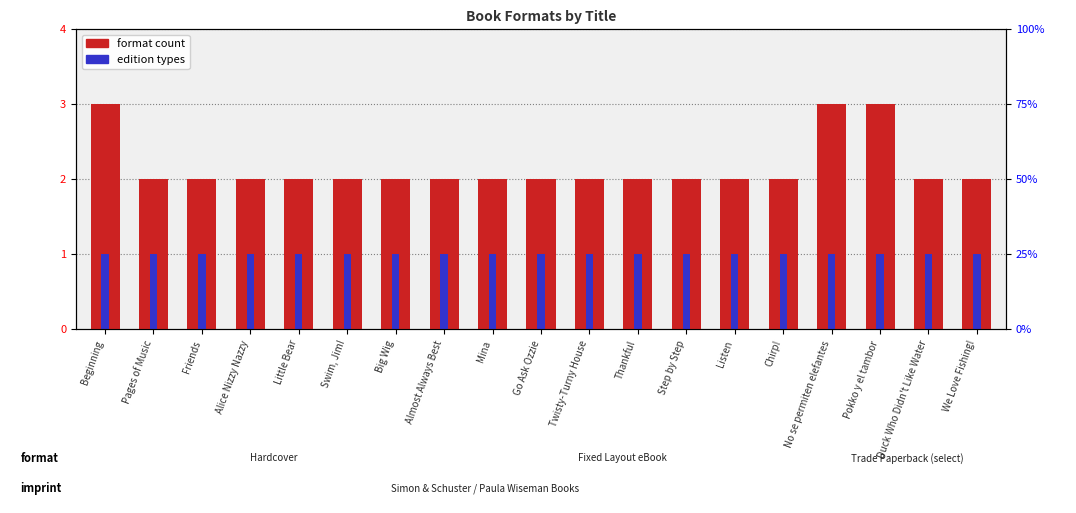

How many bars are there in total?

38